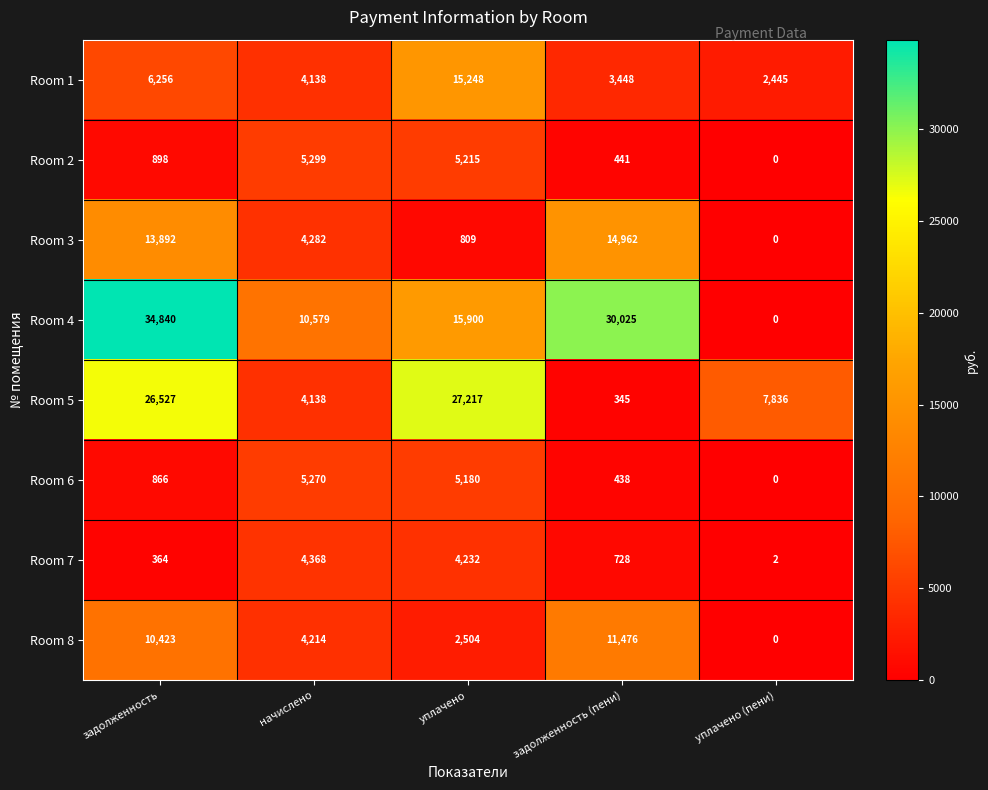

What is the spread (max minus min) of values at уплачено (пени)?

7836